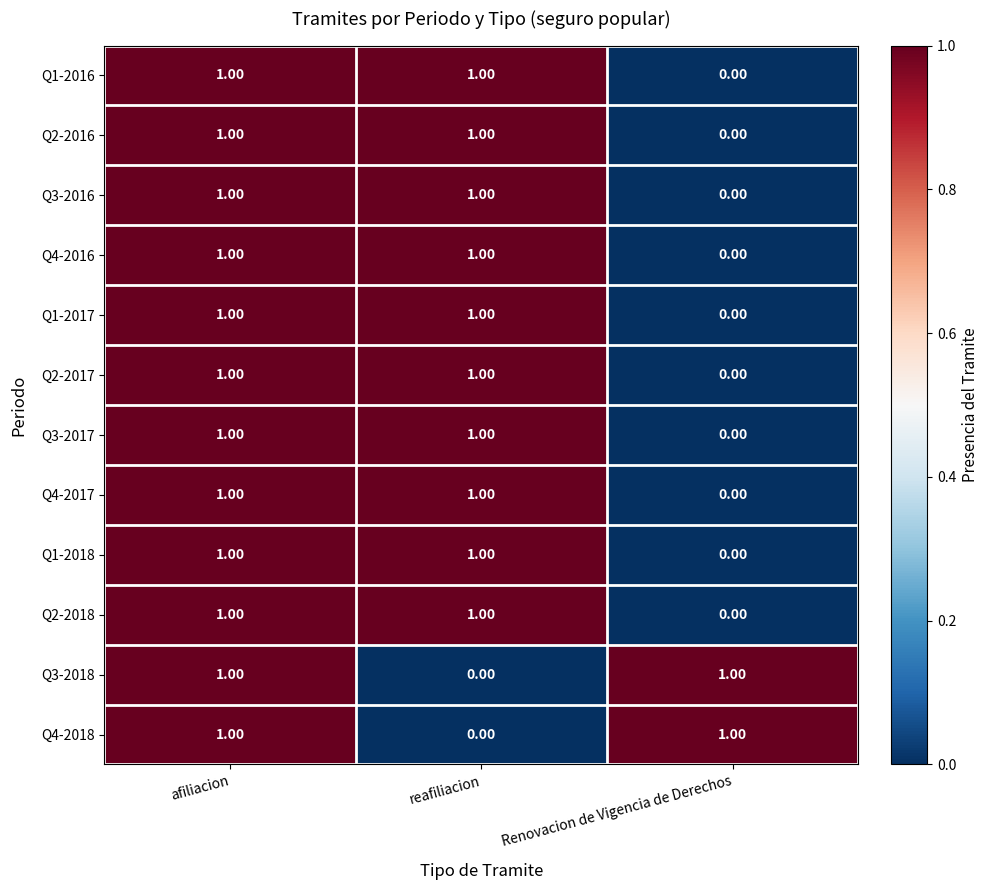

At which label is Q2-2017 closest to 0?

Renovacion de Vigencia de Derechos